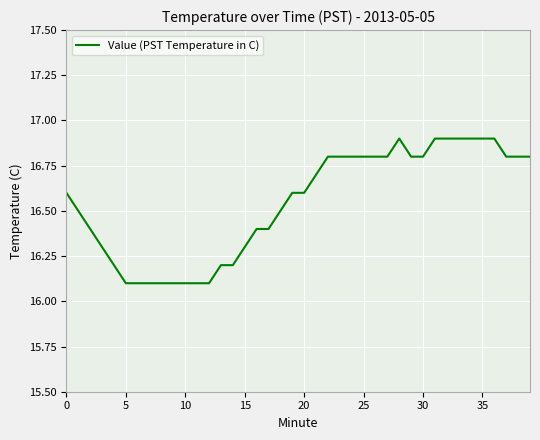

What is the difference between the maximum and minimum values?

0.8